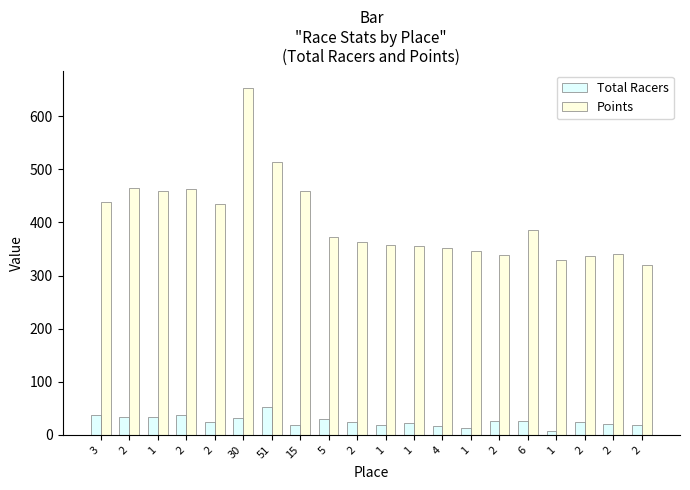

What is the label of the 3rd bar from the left?

1